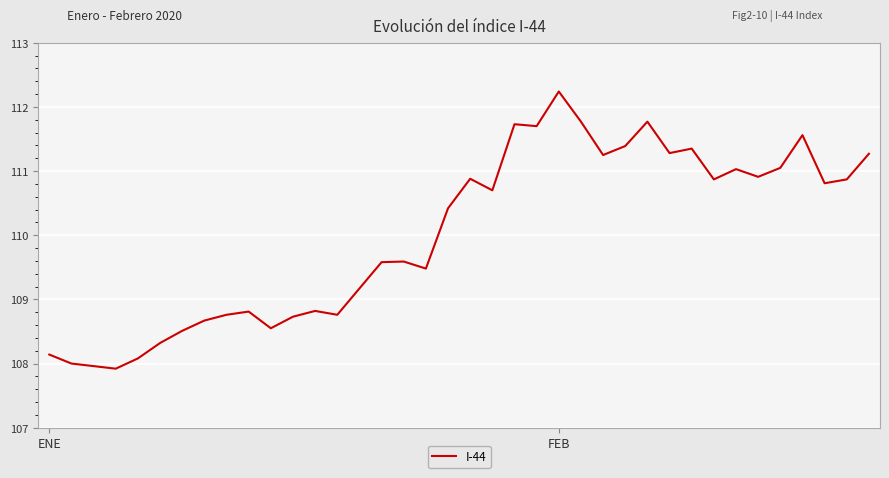

What is the maximum value shown in the chart?

112.2